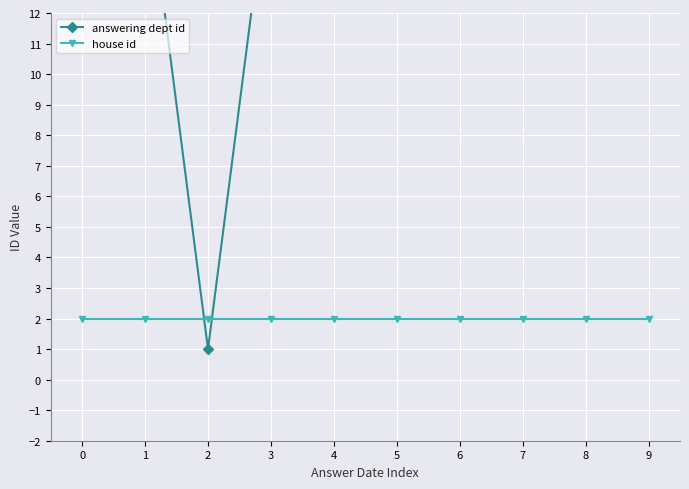

Is the value of answering dept id at 7 greater than the value of house id at 2?

Yes